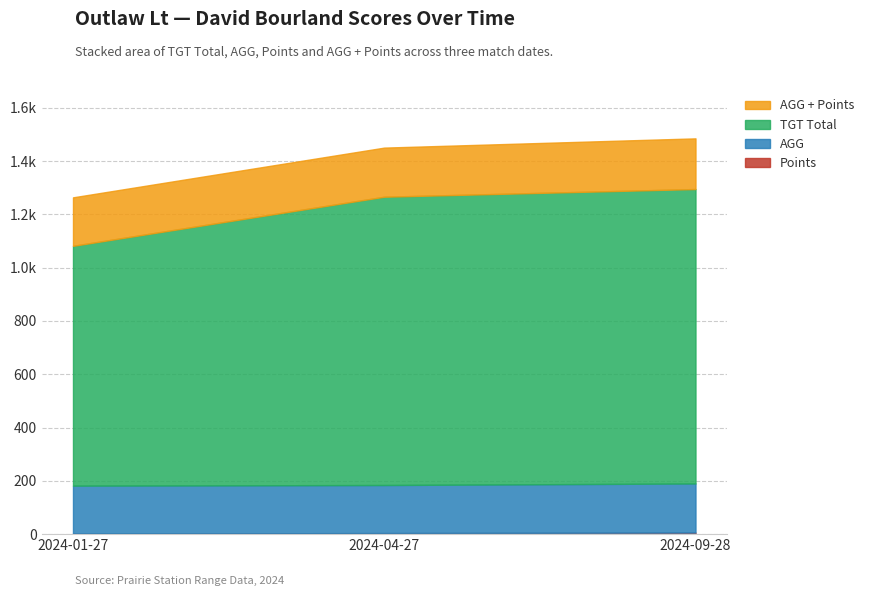

How many distinct data groups are displayed?

4